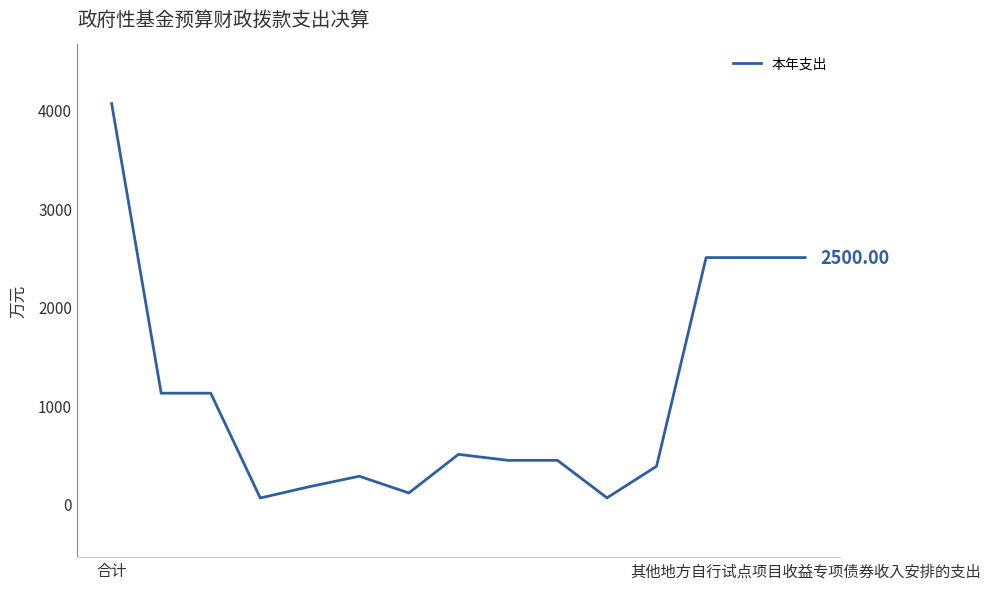

What is the difference between the maximum and minimum values?

4005.2